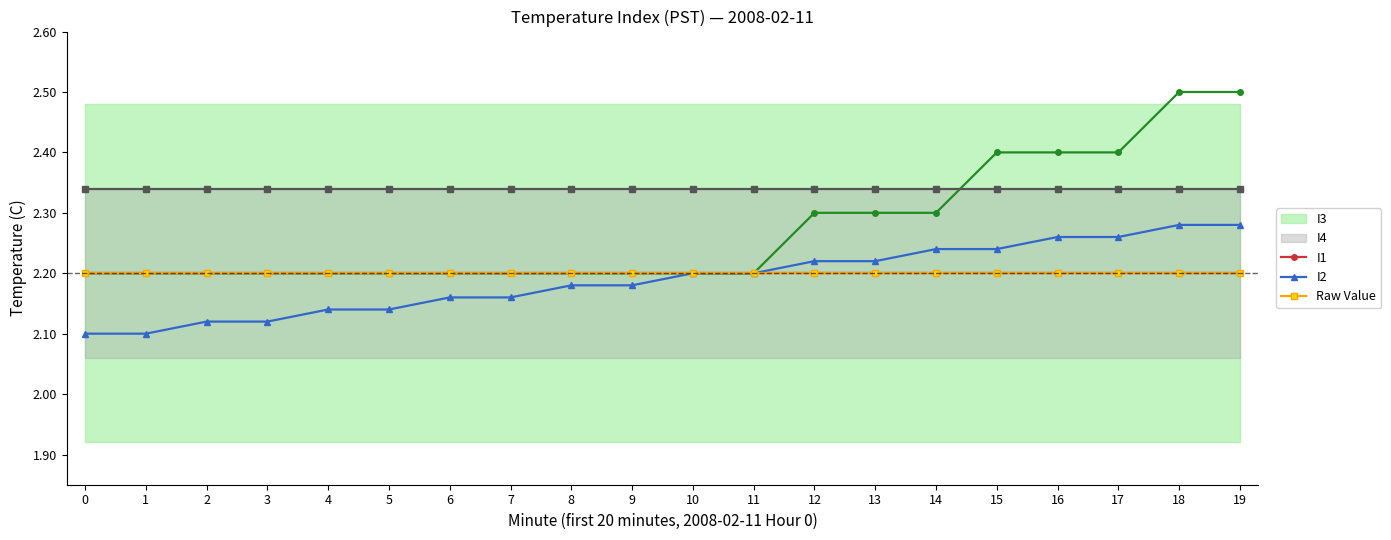

True or false: I1 has a value of 3.0 at 17.

False